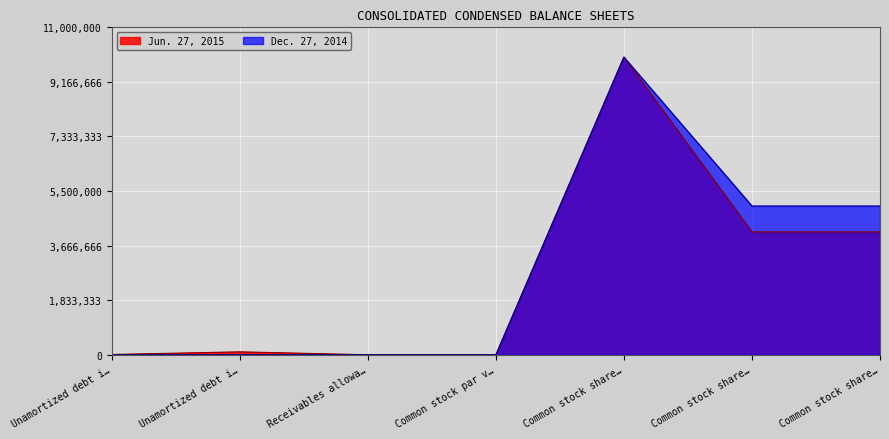

What are all the series names shown in the legend?

Jun. 27, 2015, Dec. 27, 2014